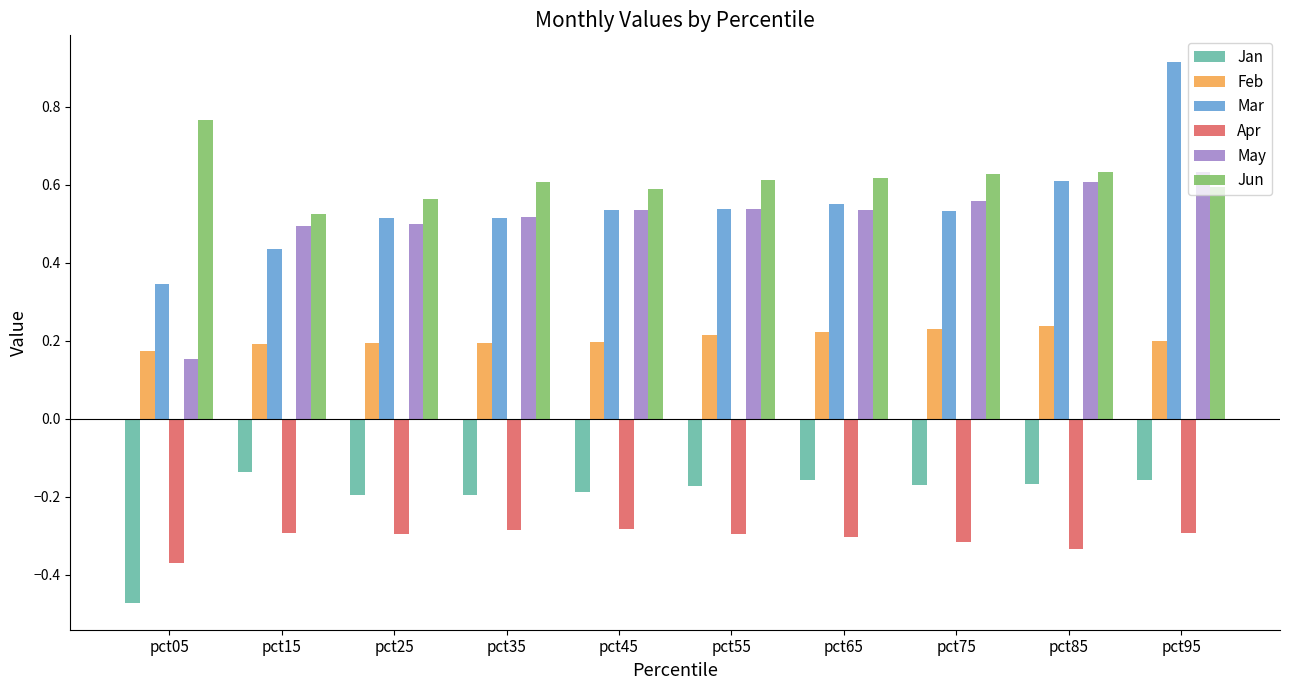

List the series in order of their peak value, lowest first.

Apr, Jan, Feb, May, Jun, Mar